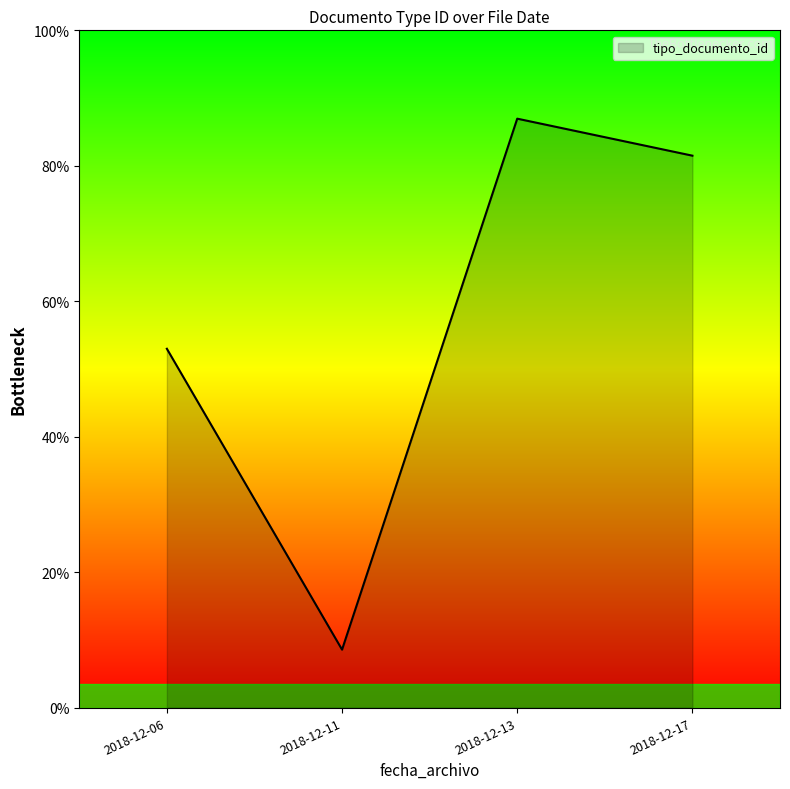

Between 2018-12-06 and 2018-12-11, which is larger?

2018-12-06